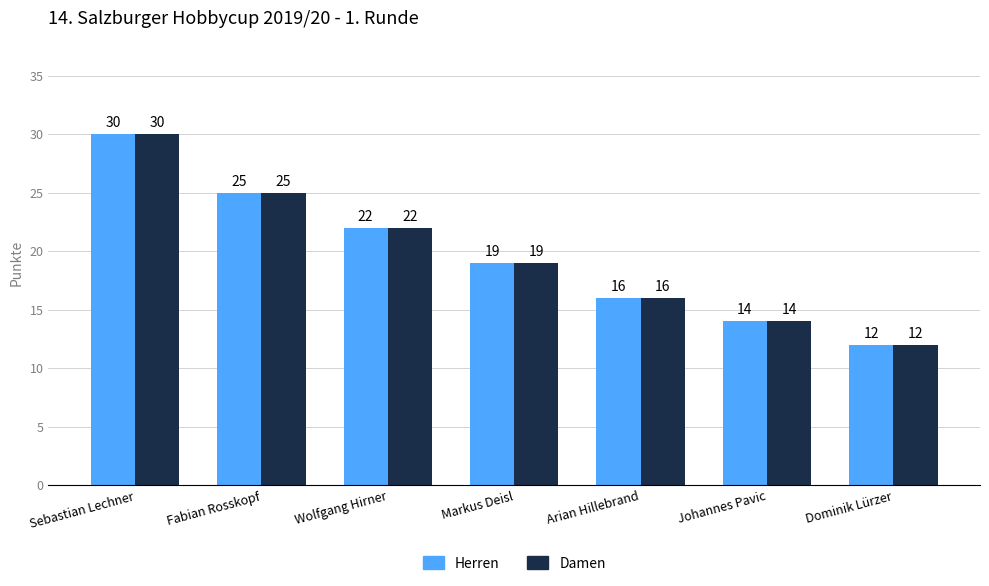

Rank the categories by Damen value from highest to lowest.

Sebastian Lechner, Fabian Rosskopf, Wolfgang Hirner, Markus Deisl, Arian Hillebrand, Johannes Pavic, Dominik Lürzer